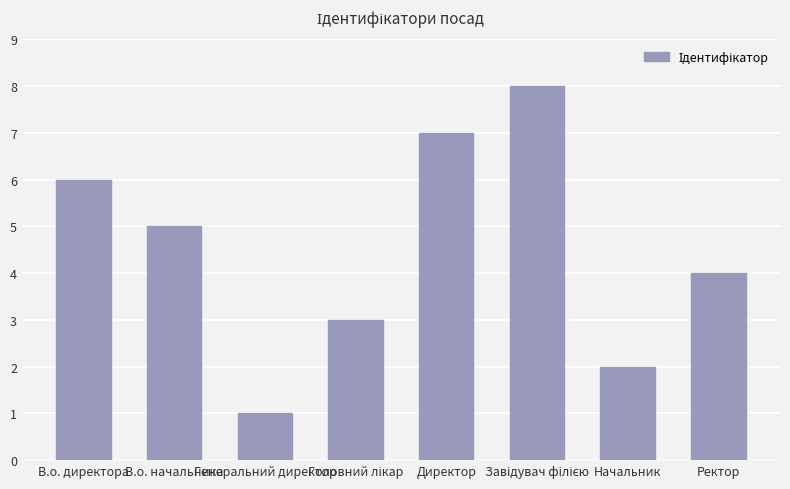

What is the difference between the second highest and second lowest values?

5